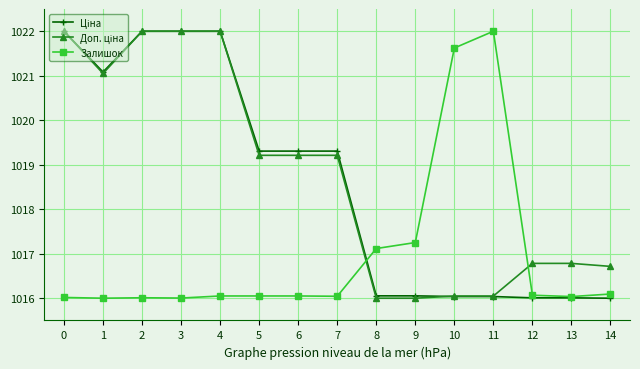

The Залишок series shows 426.7 at 0. True or false?

False